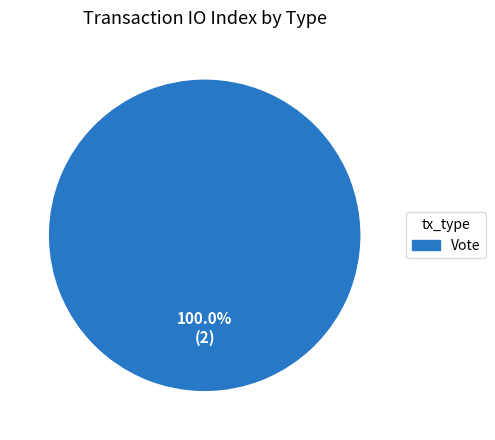

Does any single category account for the majority?

Yes